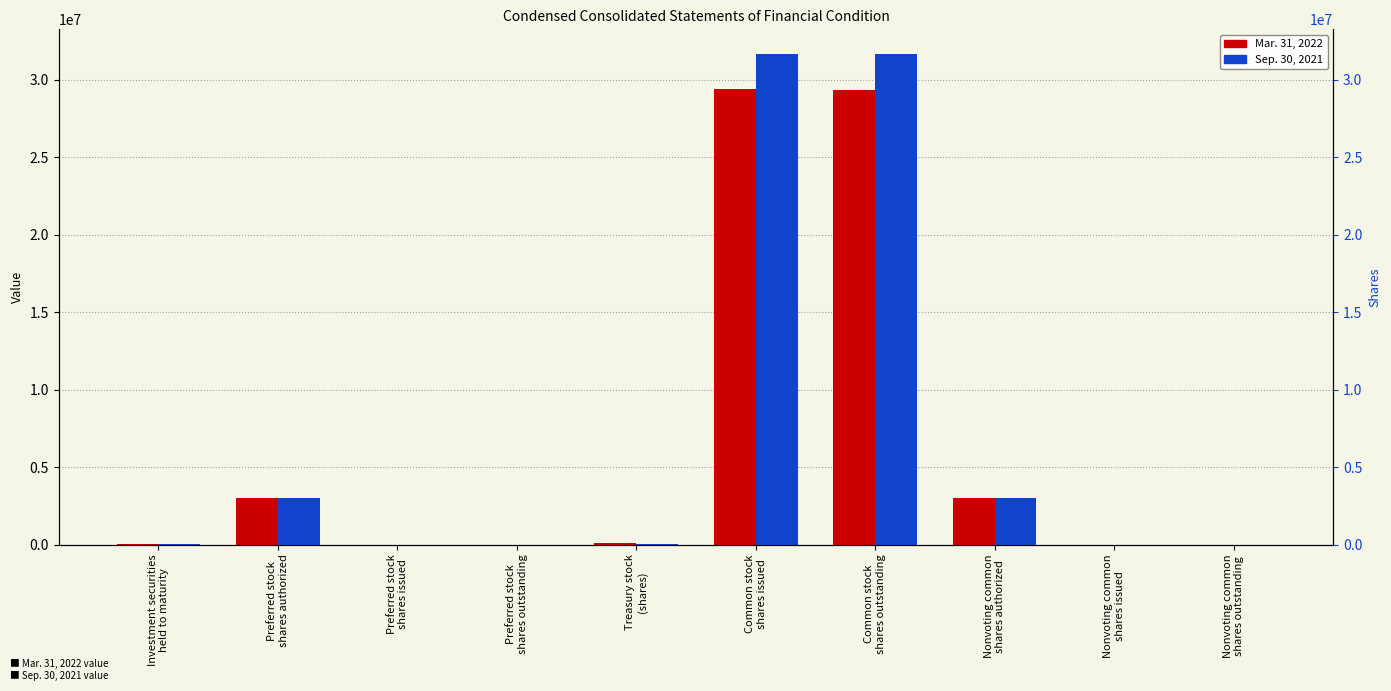

Which series has the widest spread of values?

Sep. 30, 2021